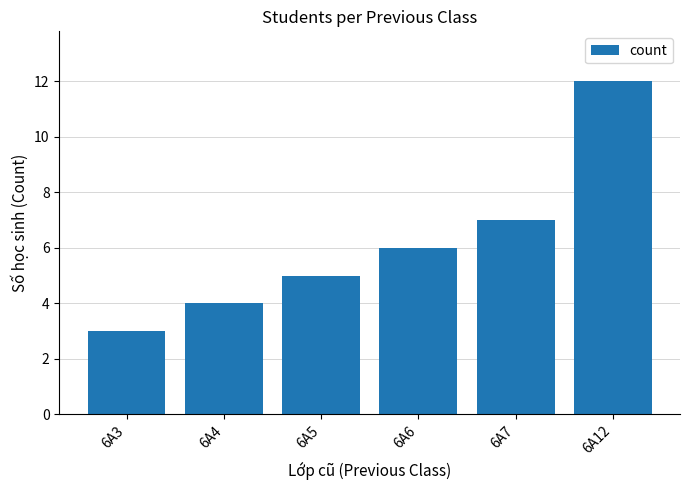

Which category has the lowest value across all series?

6A3